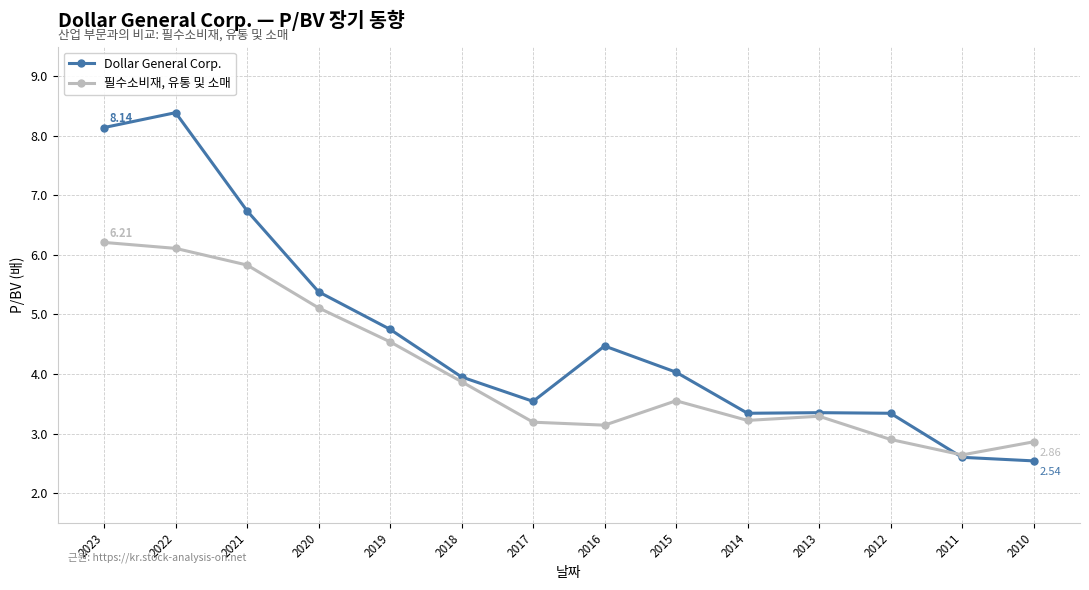

Which series has the widest spread of values?

Dollar General Corp.